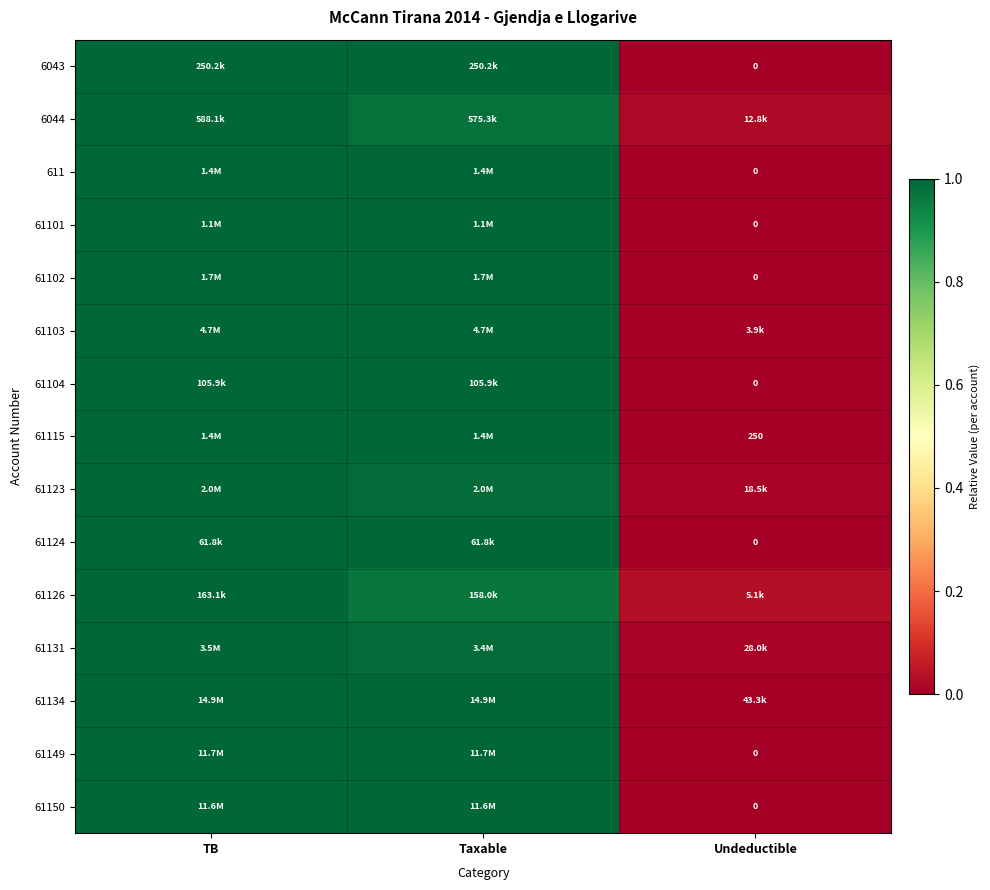

Is it true that 6044 equals 0.3 at Taxable?

False